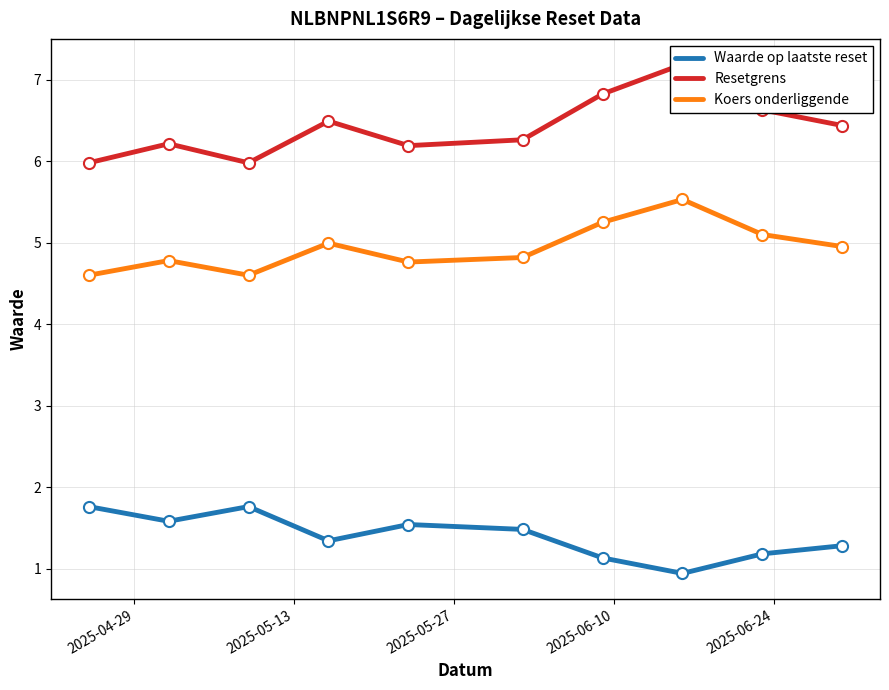

Rank the series by their average value, from lowest to highest.

Waarde op laatste reset, Koers onderliggende, Resetgrens